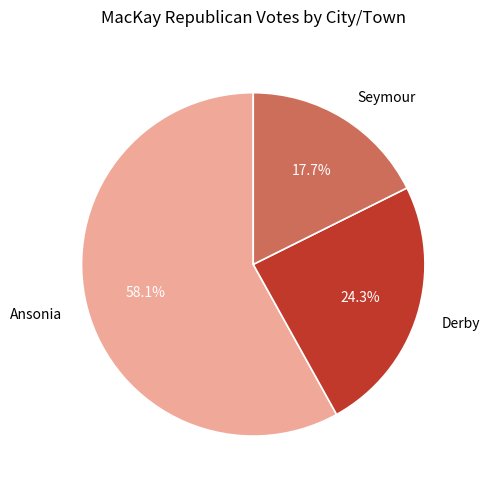

What percentage is the Seymour slice, to the nearest percent?

18%